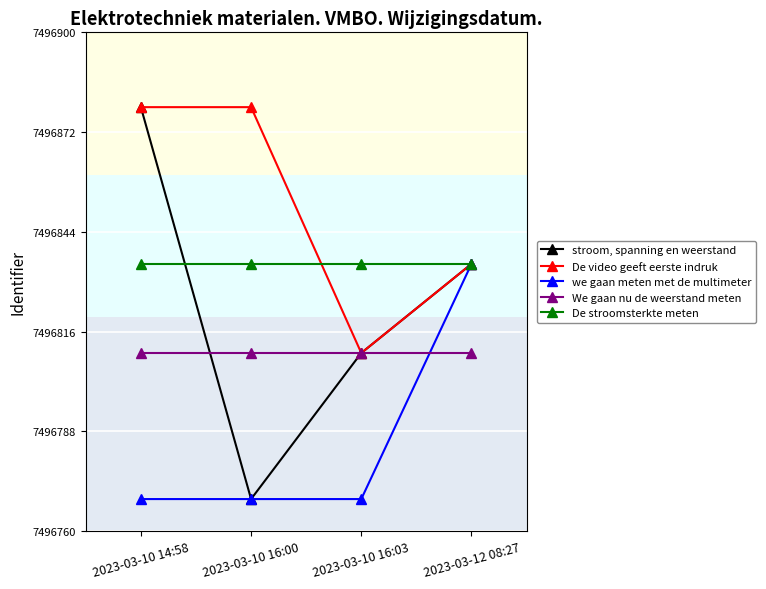

The value of we gaan meten met de multimeter at 2023-03-10 16:03 is 7496769. True or false?

True